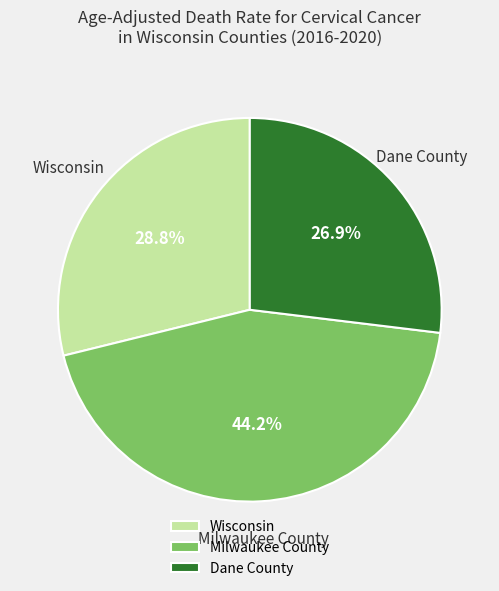

Combined, what portion of the pie is Milwaukee County and Wisconsin?

73.1%